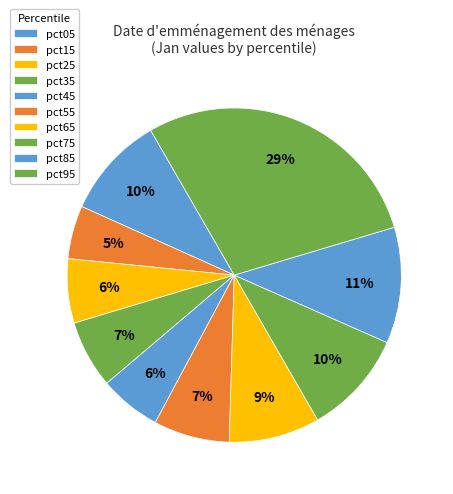

To the nearest percent, what portion does pct35 represent?

7%